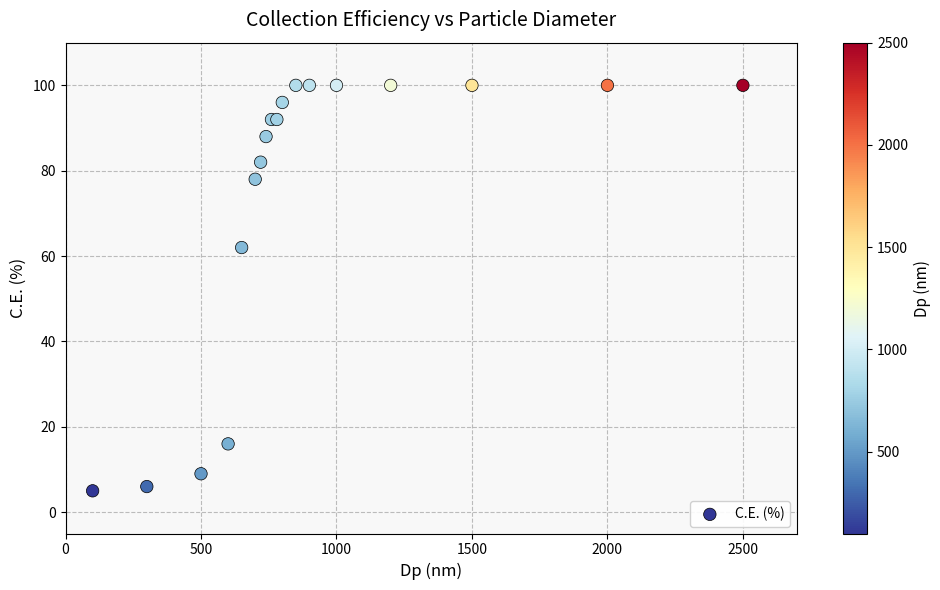

What Y value in the scatter plot is closest to 52?

62